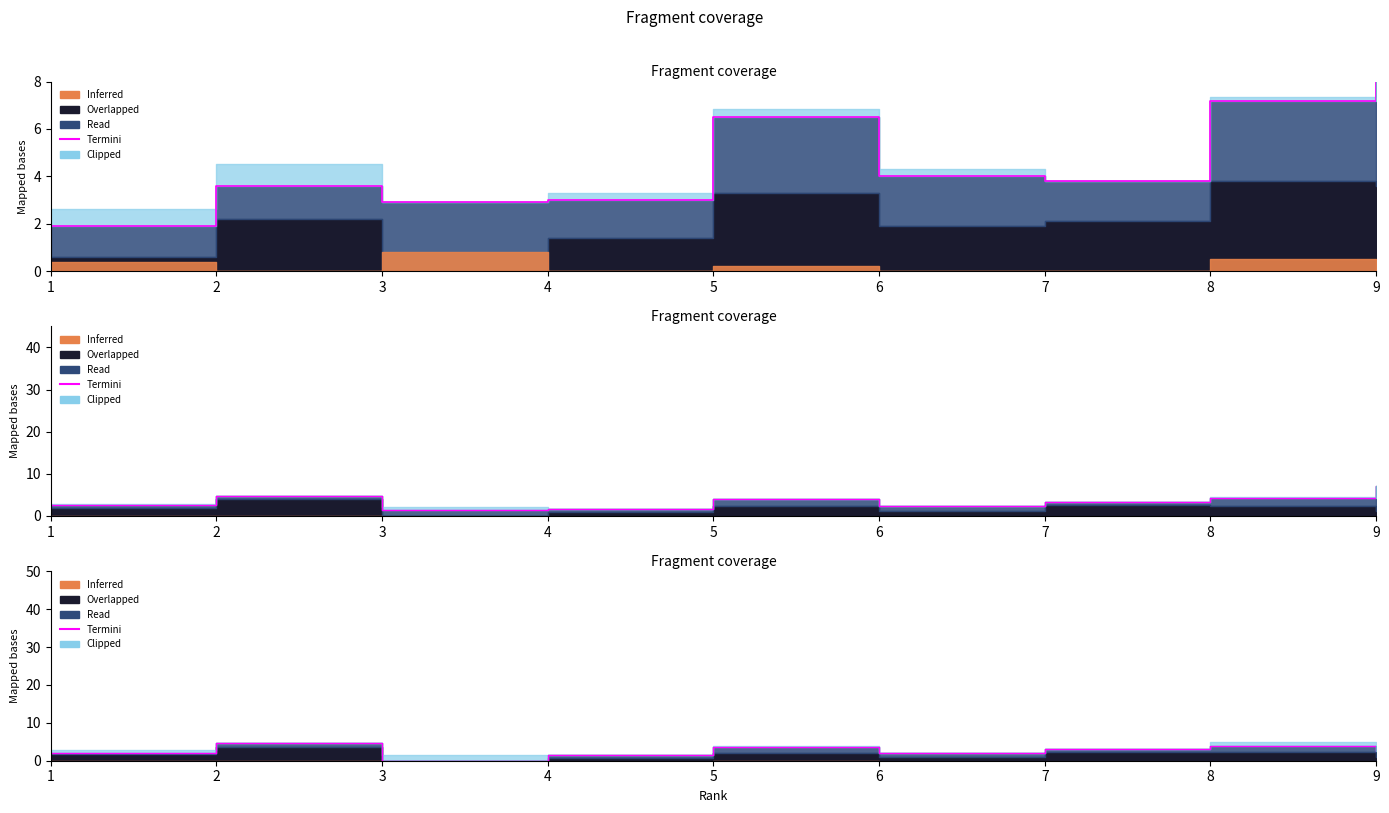

Reading right to left, what are all the values shown in this chart?

2.7	4.0	3.2	2.0	3.6	1.4	0.0	4.6	1.9